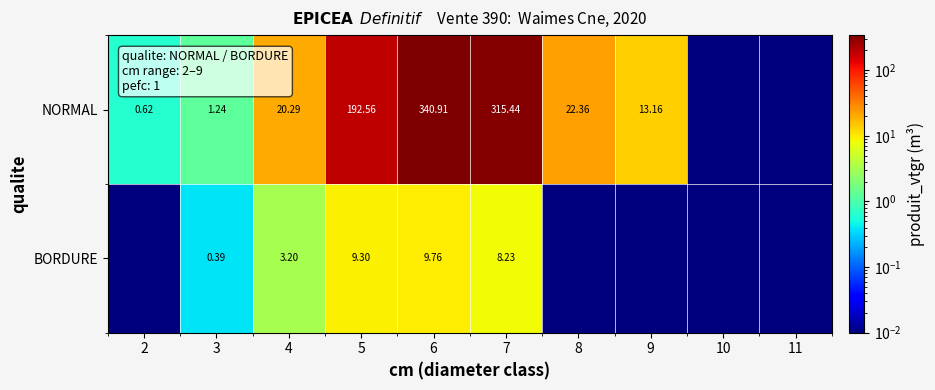

Which series has the largest range (max minus min)?

NORMAL